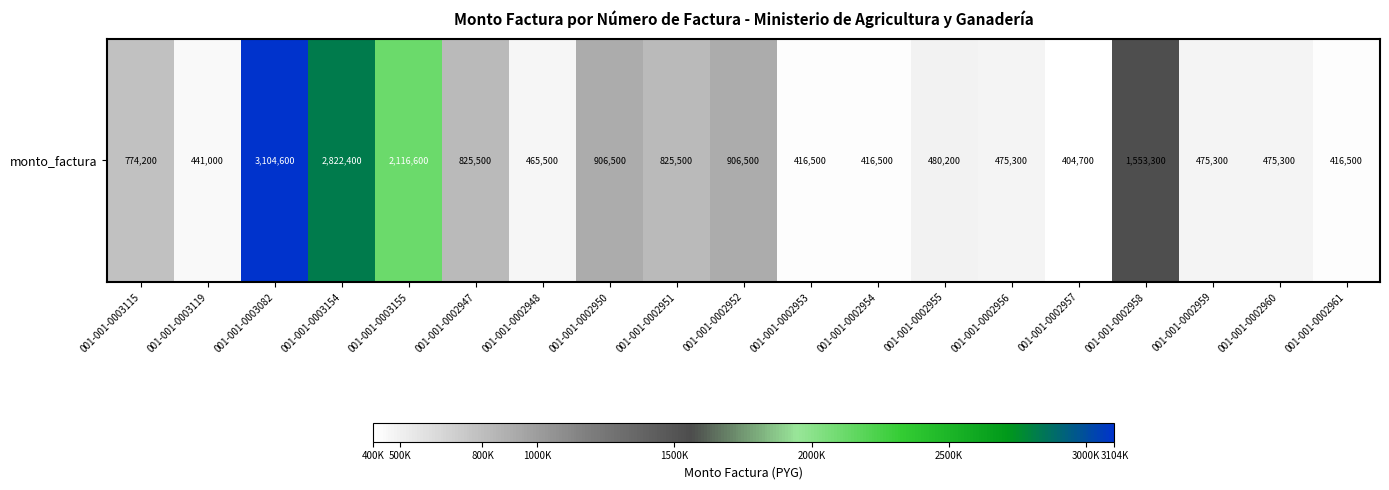

List the labels in order of value, largest first.

001-001-0003082, 001-001-0003154, 001-001-0003155, 001-001-0002958, 001-001-0002950, 001-001-0002952, 001-001-0002947, 001-001-0002951, 001-001-0003115, 001-001-0002955, 001-001-0002956, 001-001-0002959, 001-001-0002960, 001-001-0002948, 001-001-0003119, 001-001-0002953, 001-001-0002954, 001-001-0002961, 001-001-0002957